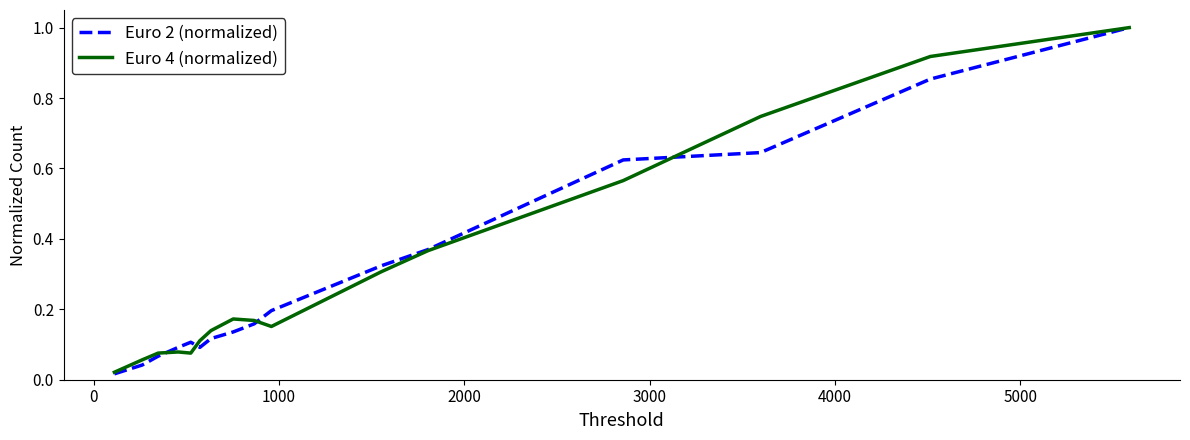

Reading left to right, transcribe all the data shown in this chart.

Euro 2 (normalized): 0.0	0.0	0.1	0.1	0.1	0.1	0.1	0.1	0.2	0.2	0.3	0.4	0.6	0.6	0.9	1.0
Euro 4 (normalized): 0.0	0.1	0.1	0.1	0.1	0.1	0.1	0.2	0.2	0.2	0.3	0.4	0.6	0.7	0.9	1.0